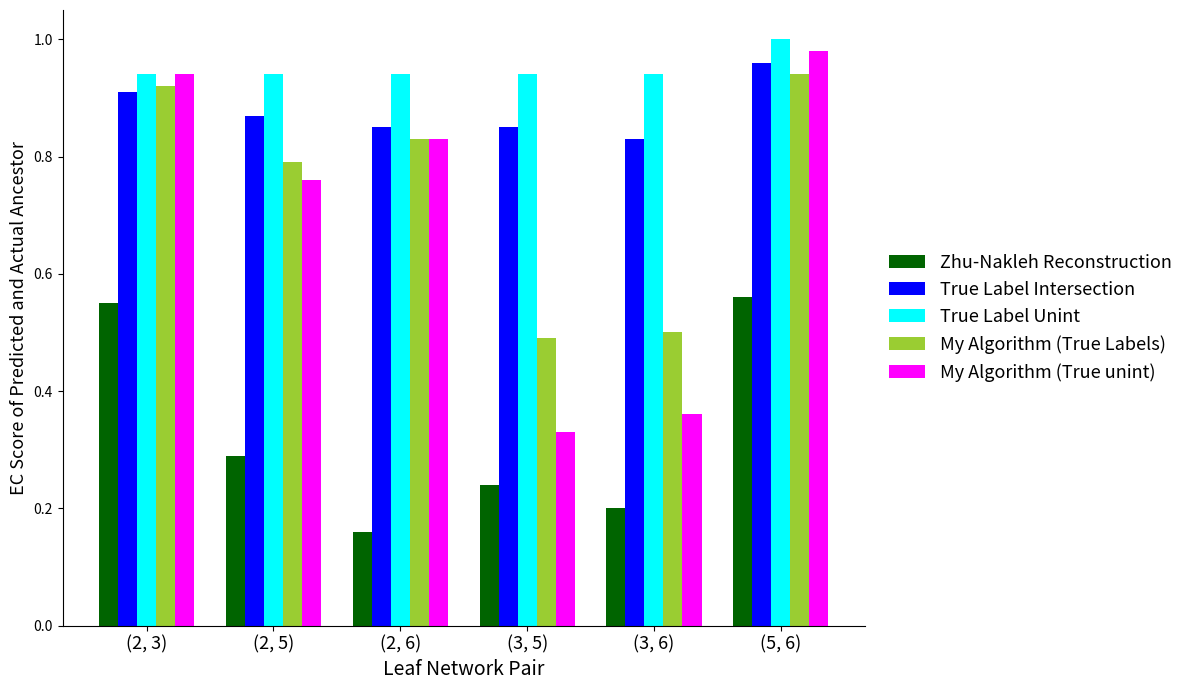

Where is My Algorithm (True unint) nearest to the value 0?

(3, 5)